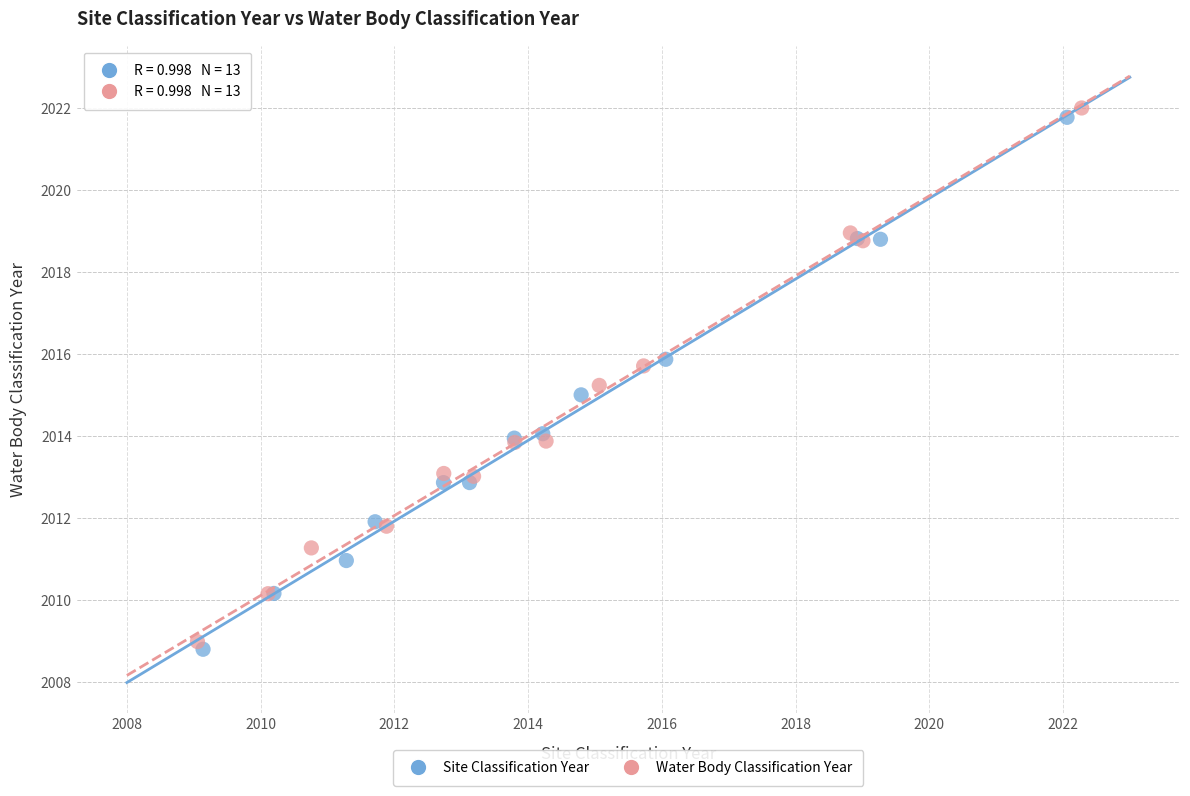

Which series contains the highest Y value?

Water Body Classification Year